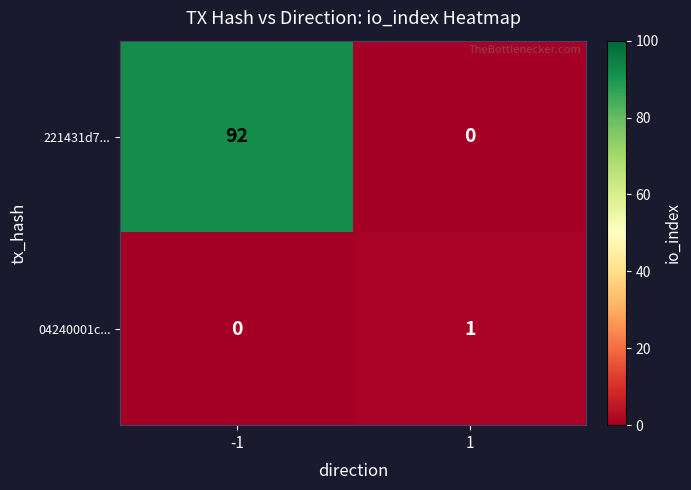

The 221431d7... series shows 0 at 1. True or false?

True